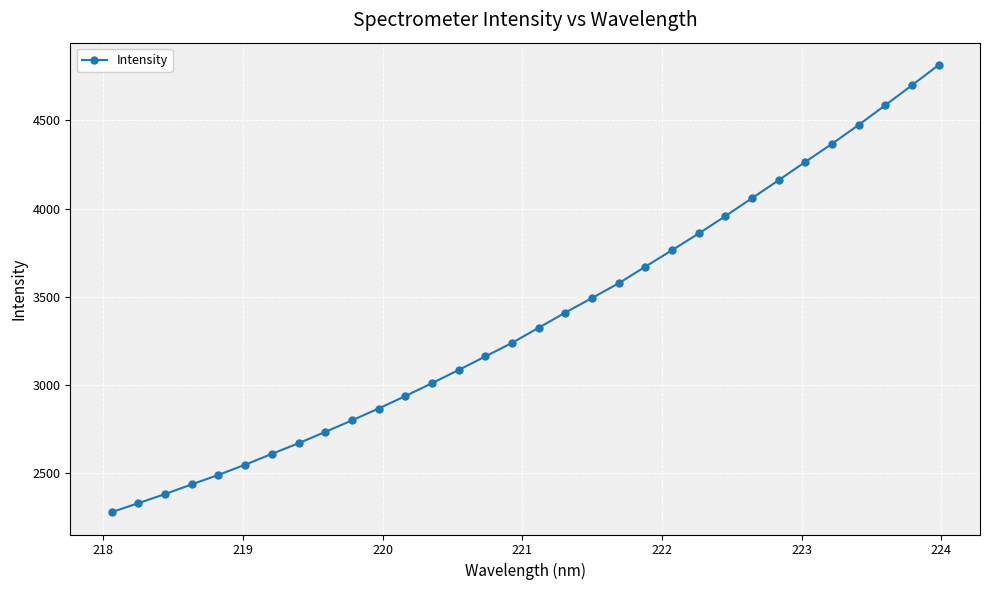

What is the difference between the maximum and minimum values?

2533.3